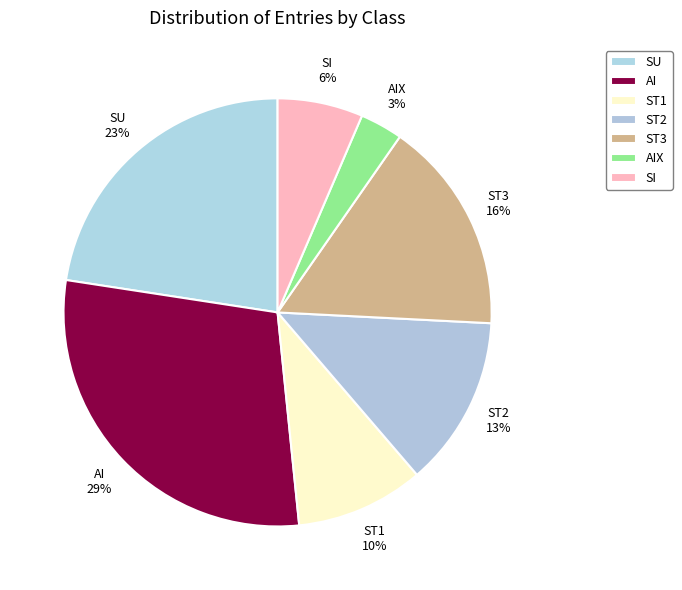

How many segments does this pie chart have?

7